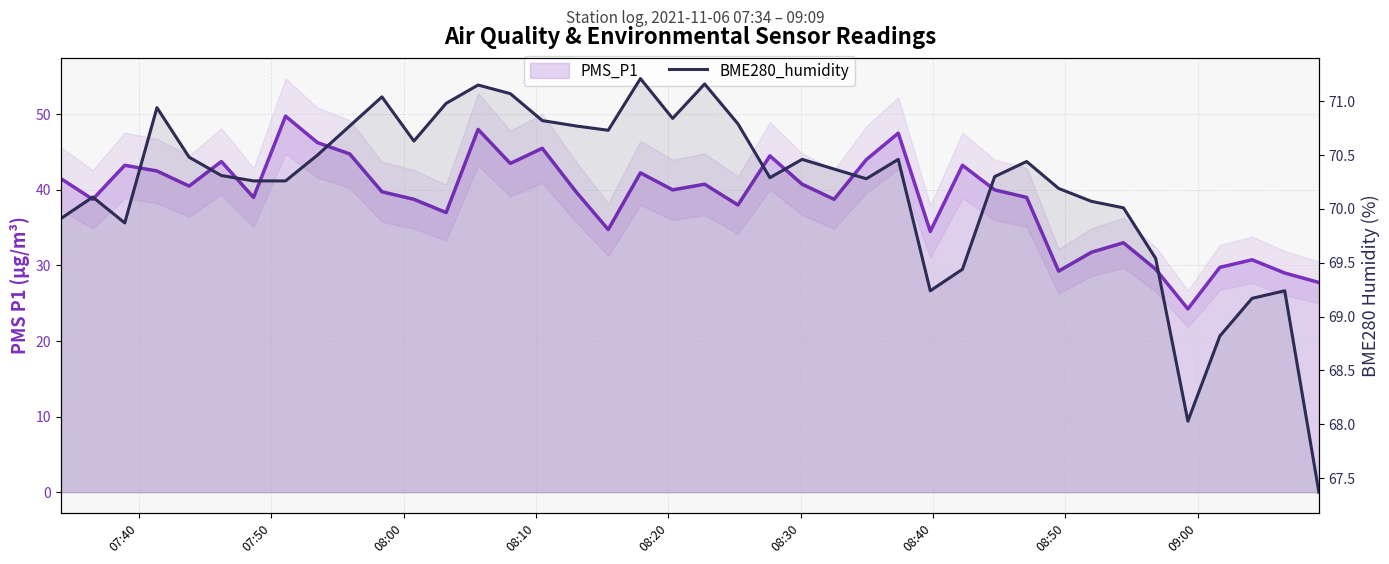

The value of PMS_P1 at 22 is 22.1. True or false?

False